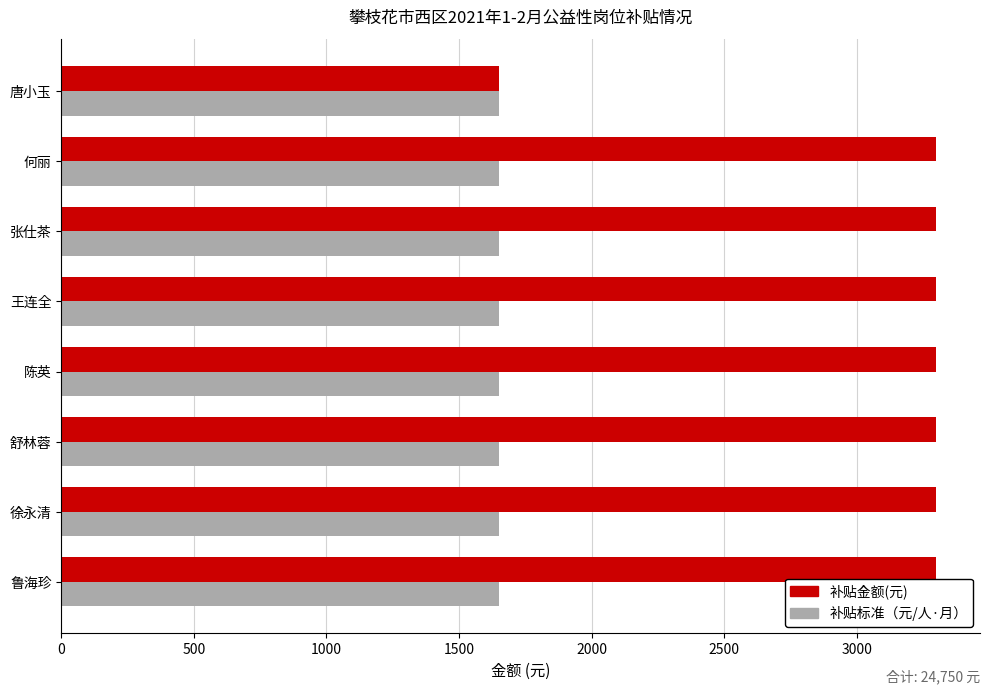

How many series are shown in this chart?

2